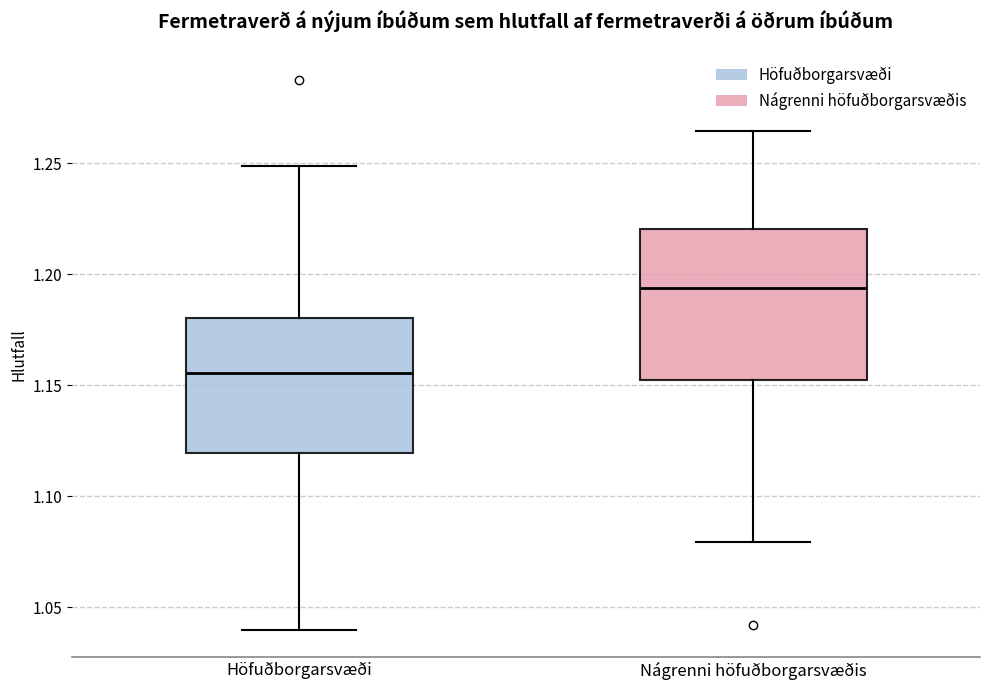

Which box is the tallest, from its lower edge to its upper edge?

Nágrenni höfuðborgarsvæðis